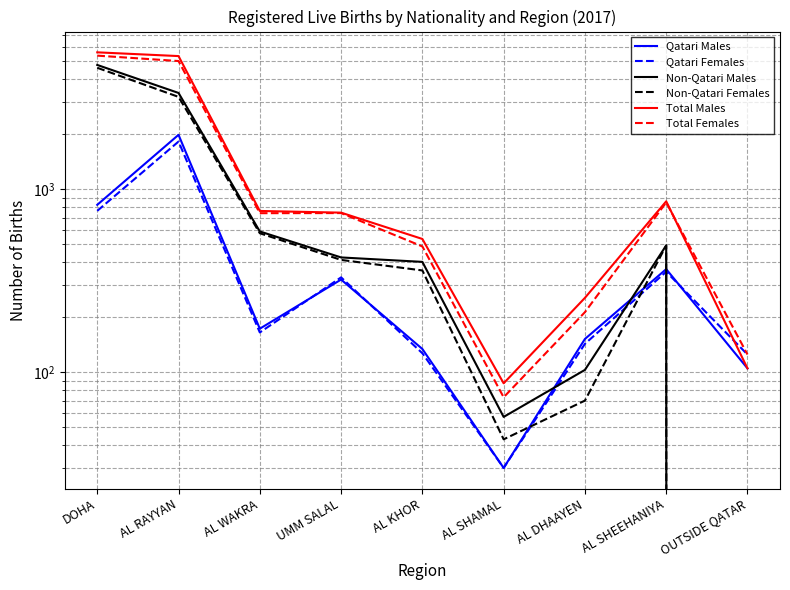

True or false: Qatari Males and Total Females intersect in this chart.

False